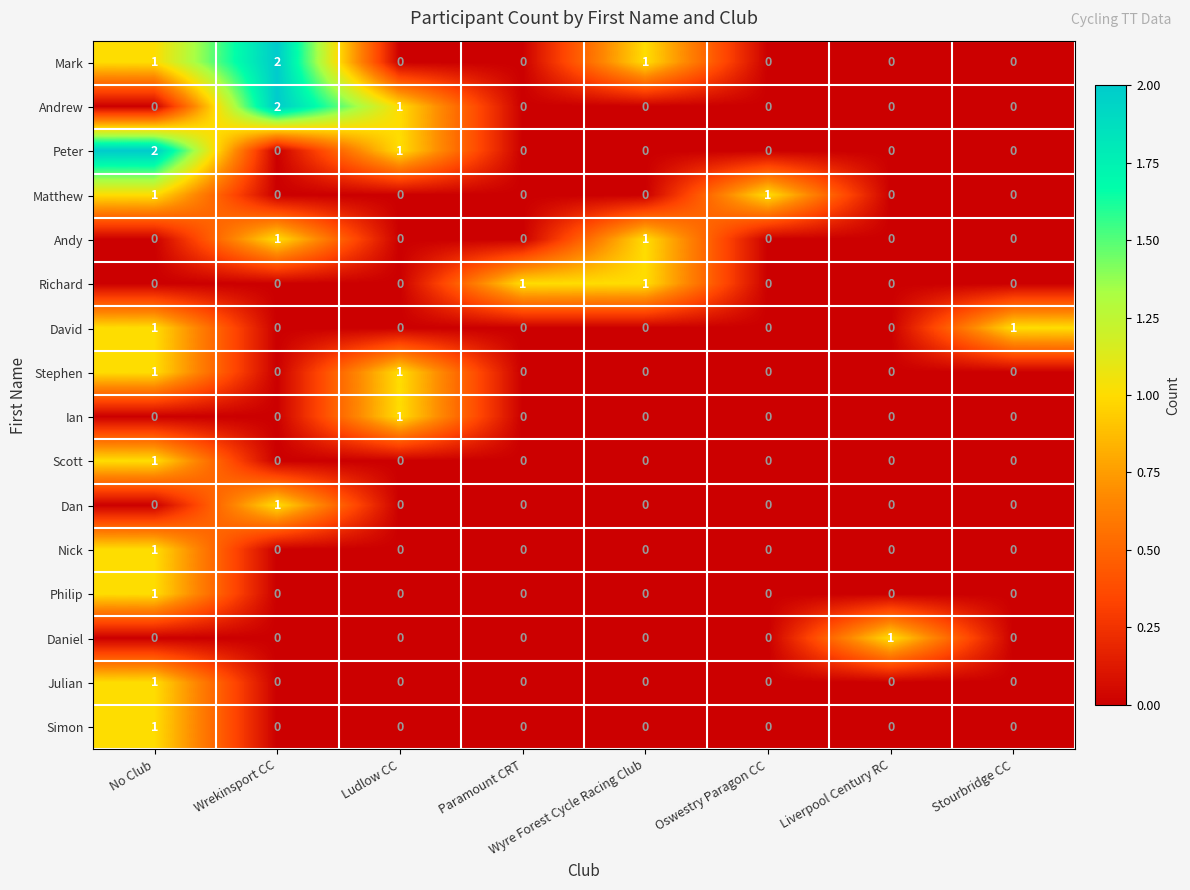

The David series shows 1 at Ludlow CC. True or false?

False